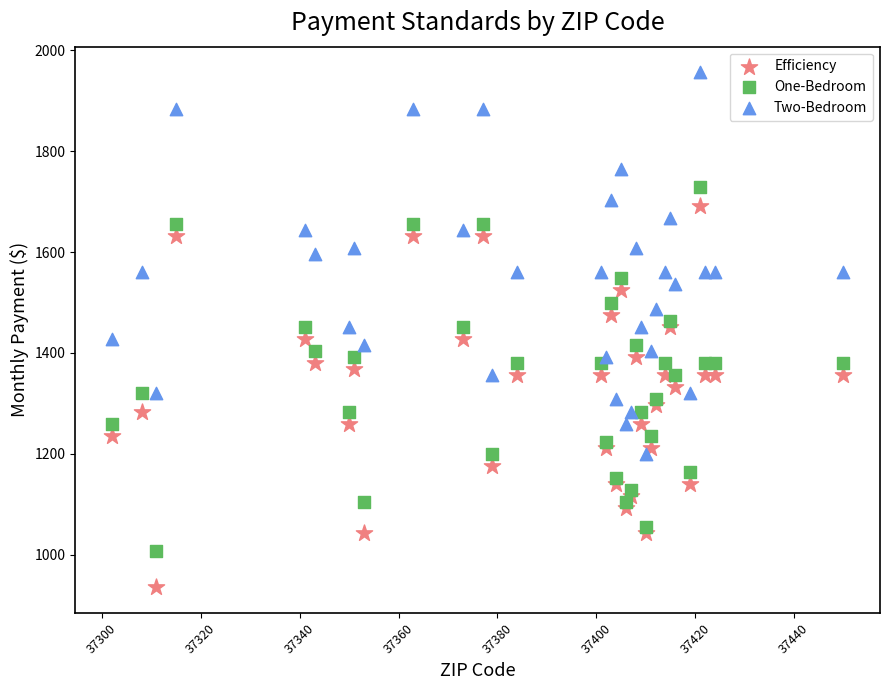

What are all the series names shown in the legend?

Efficiency, One-Bedroom, Two-Bedroom